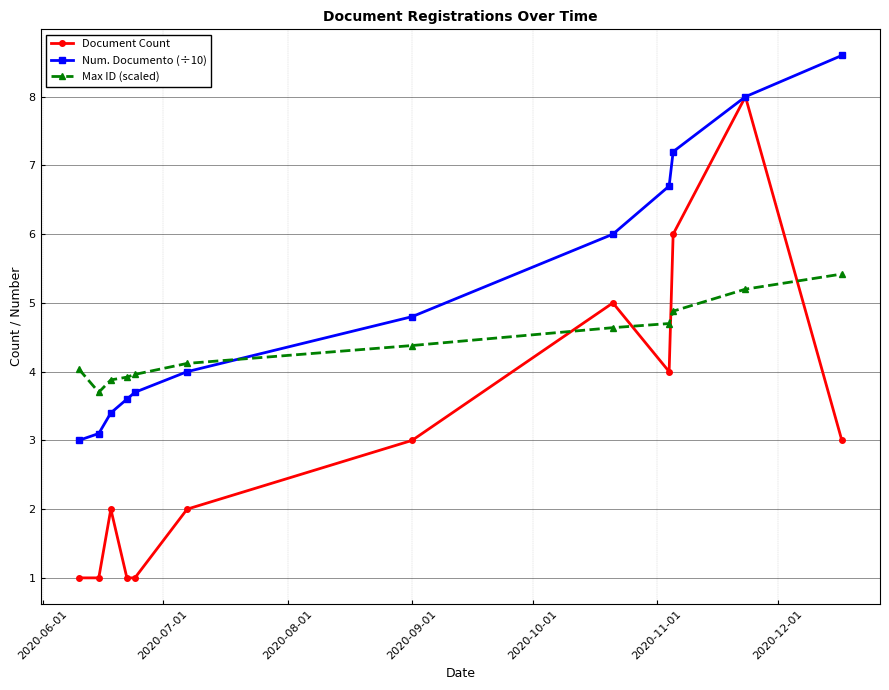

Rank the series by their average value, from highest to lowest.

Num. Documento (÷10), Max ID (scaled), Document Count